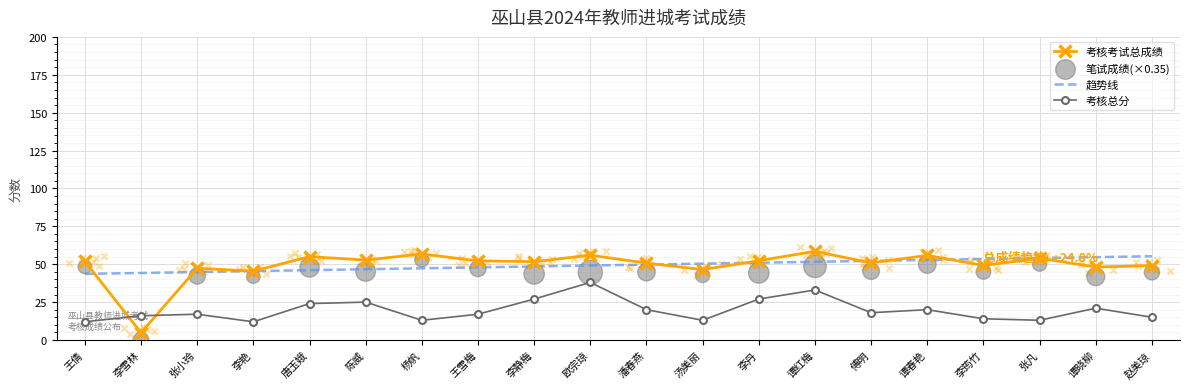

Is the value of 考核总分 at 李筠竹 greater than the value of 趋势线 at 汤美丽?

No